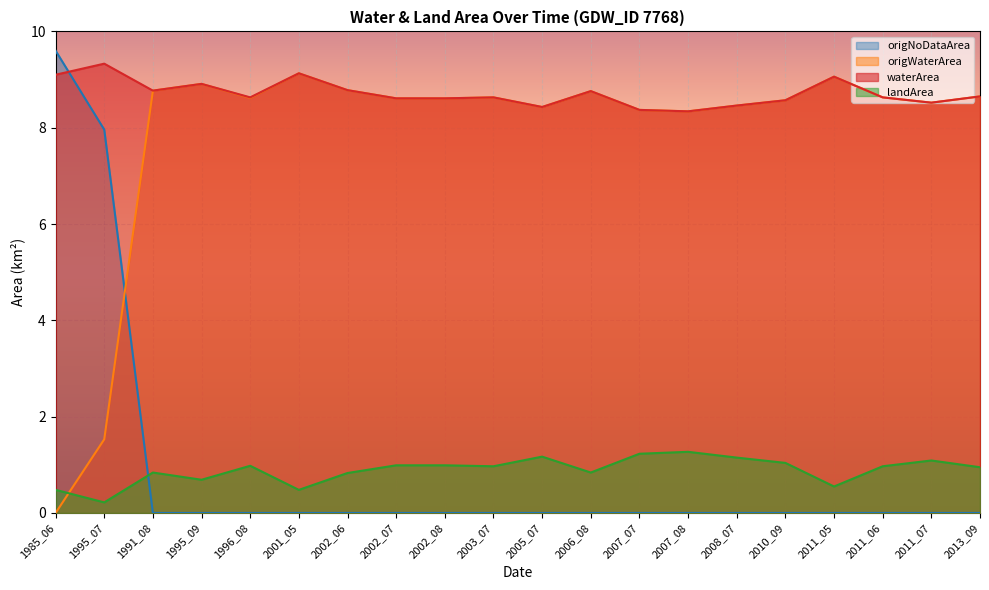

What is the highest value of the waterArea series?

9.3